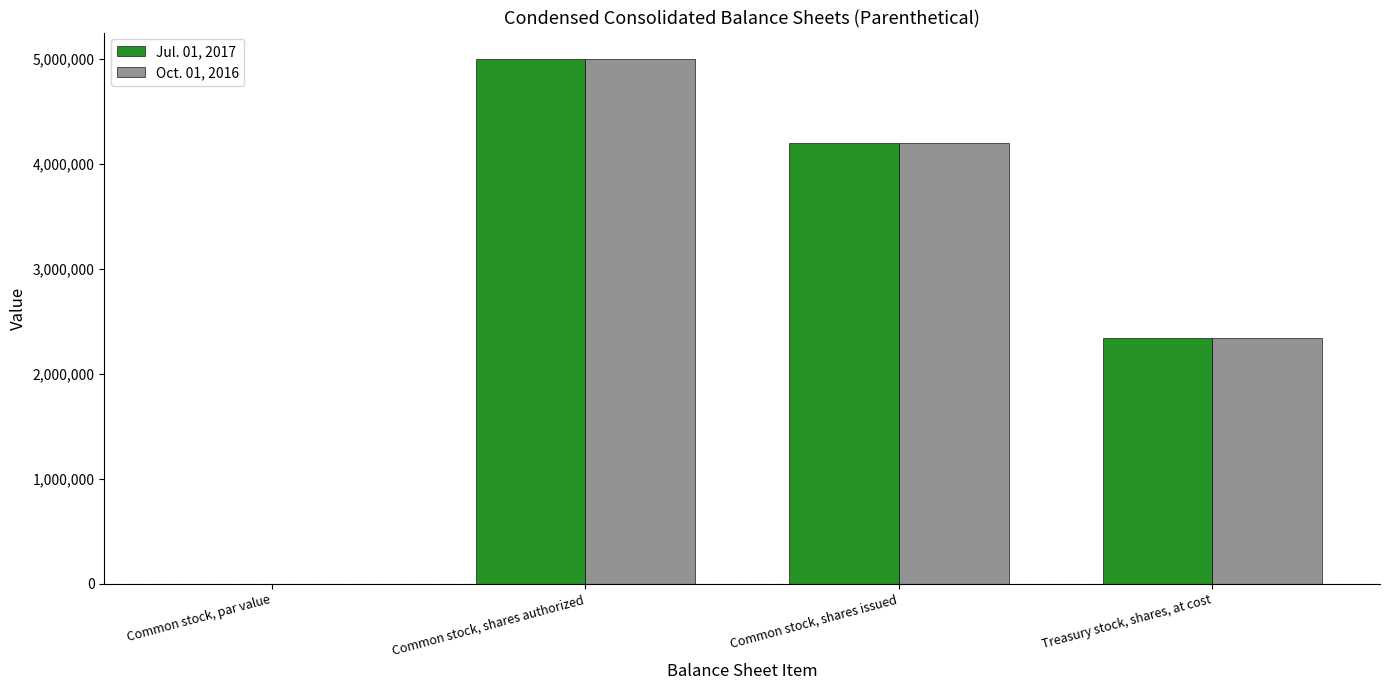

Reading right to left, what are all the values shown in this chart?

Jul. 01, 2017: 2338995.0	4197642.0	5000000.0	0.1
Oct. 01, 2016: 2338995.0	4197642.0	5000000.0	0.1